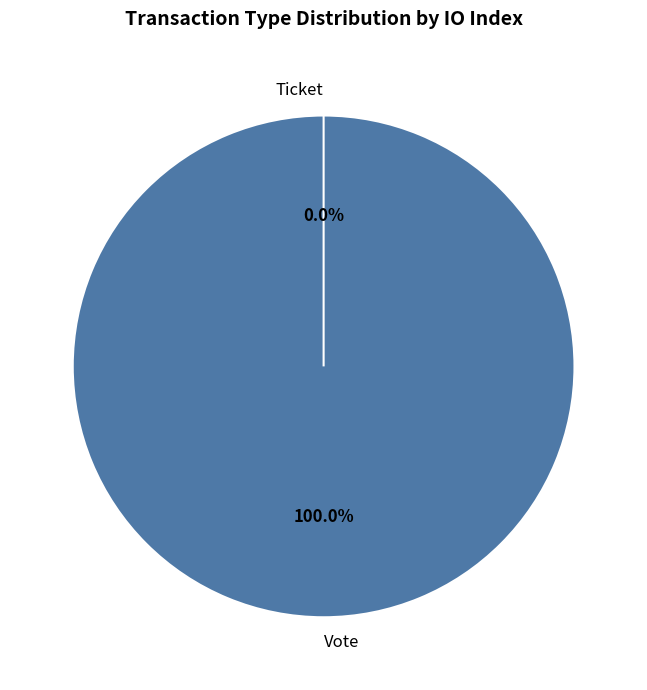

Between Ticket and Vote, which is larger?

Vote